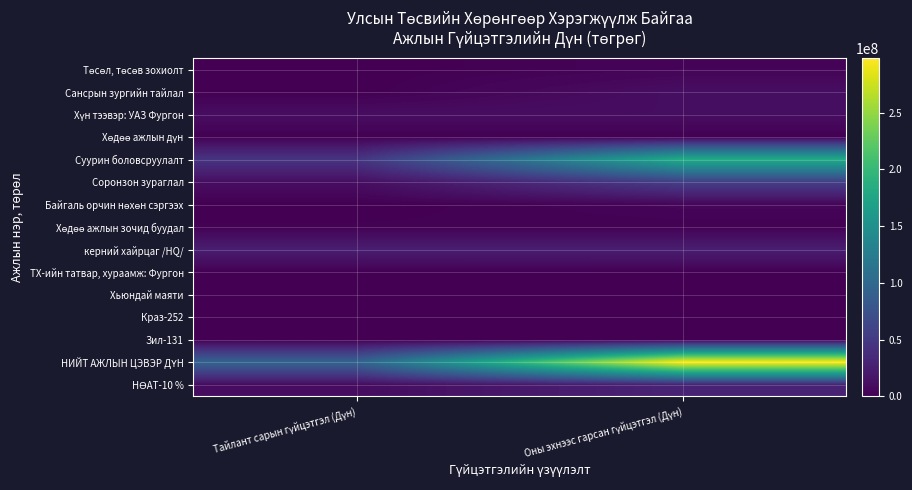

What is the total value across all series at Оны эхнээс гарсан гүйцэтгэл (Дүн)?

625143604